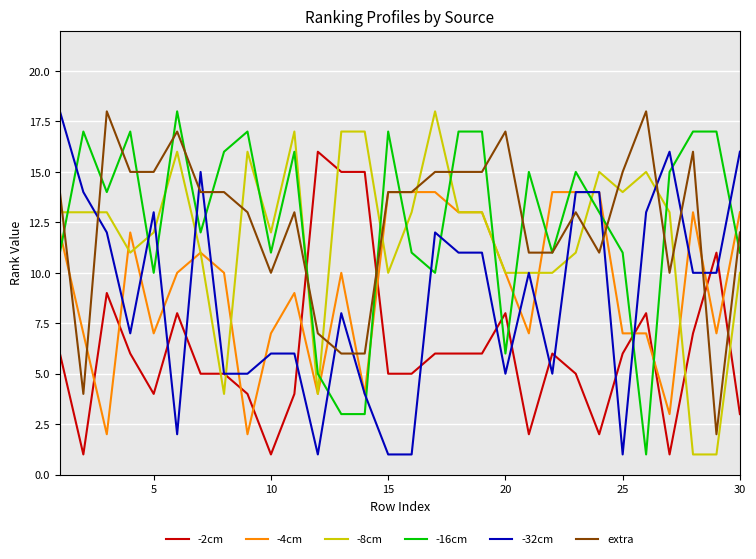

What is the sum of all -8cm values?

353